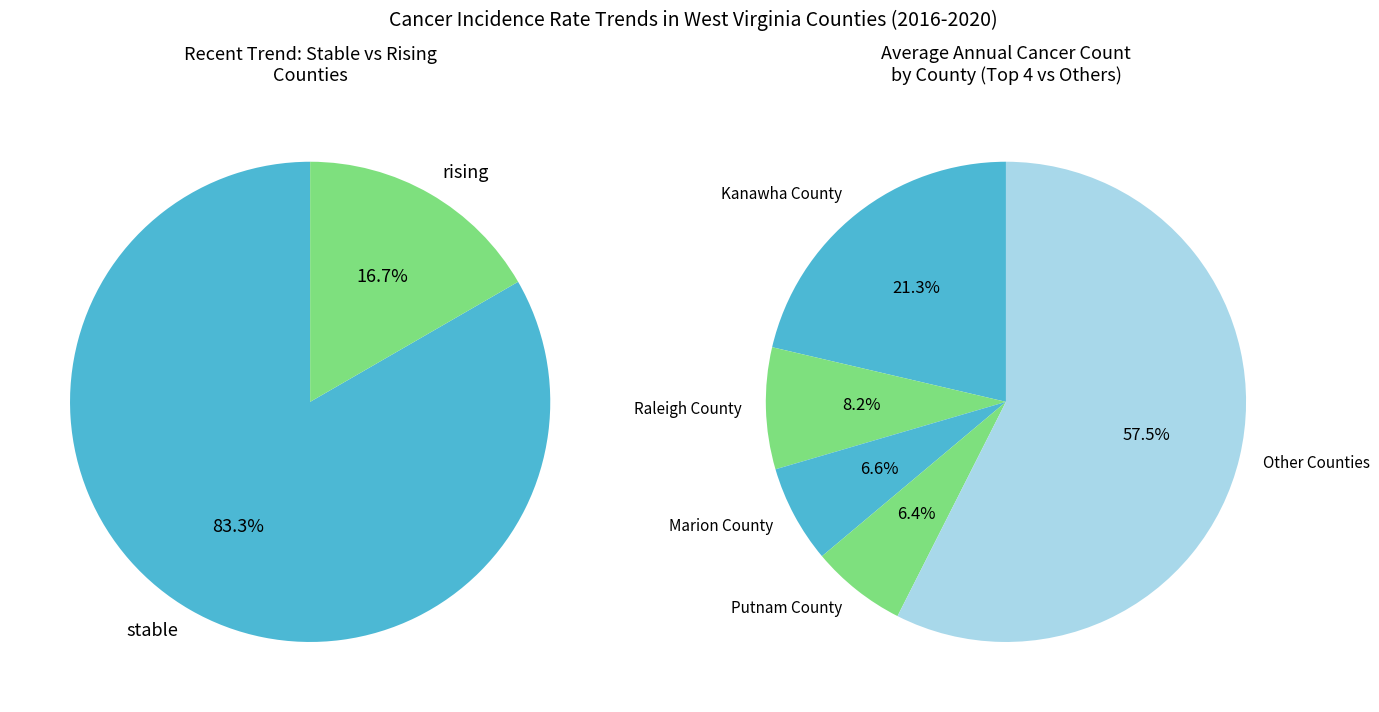

Which category has the smallest portion of the pie?

rising